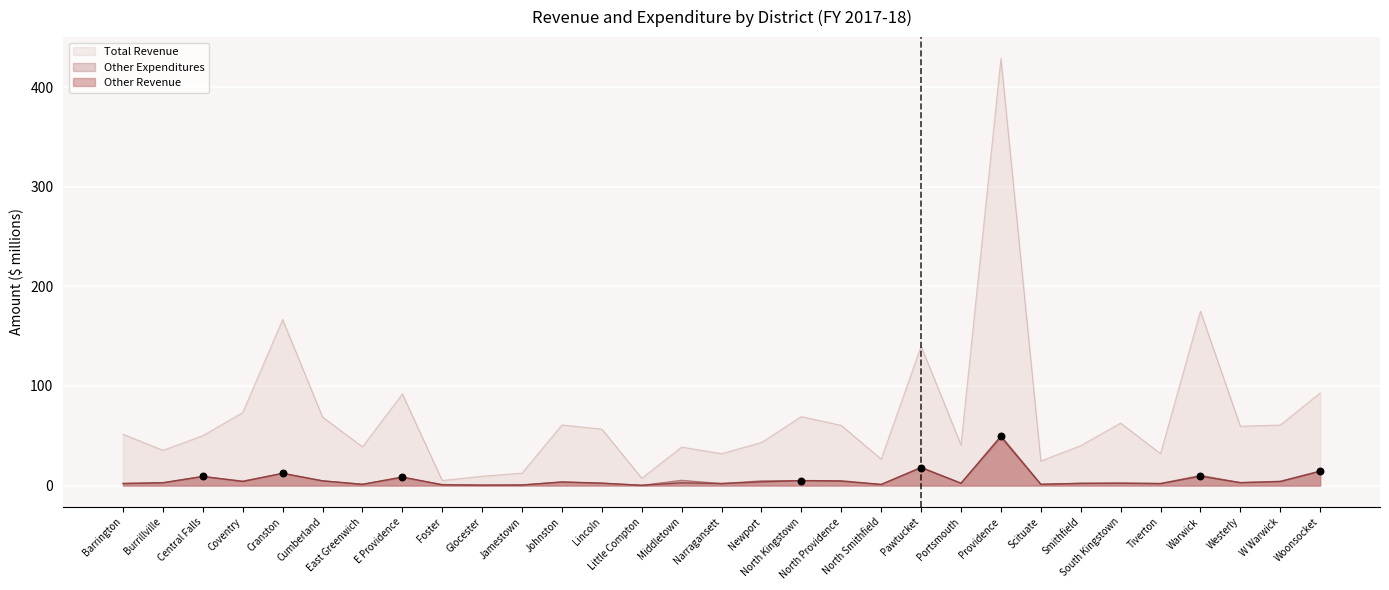

Which series has the widest spread of Y values?

Total Revenue